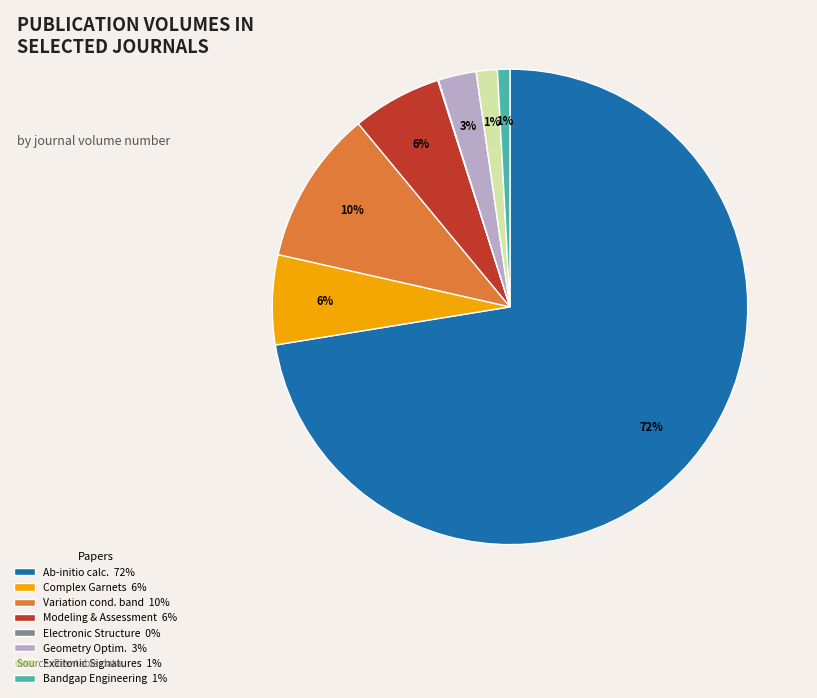

Does any single category account for the majority?

Yes